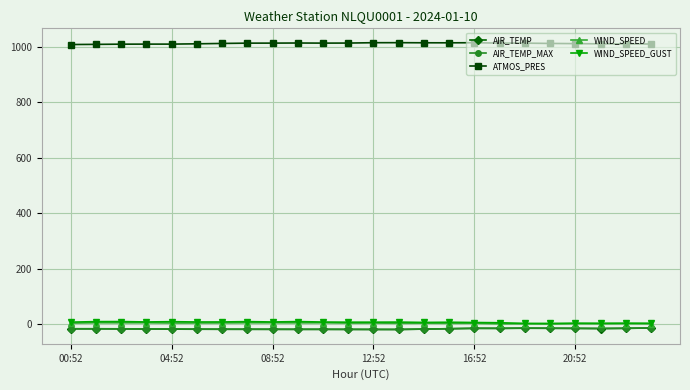

What is the value of the AIR_TEMP point at the 14th from the left?

-19.7